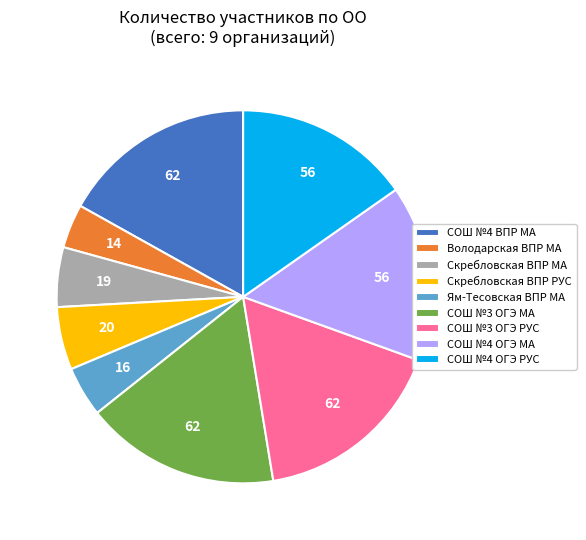

Combined, do СОШ №4 ВПР МА and Ям-Тесовская ВПР МА account for over 50%?

No